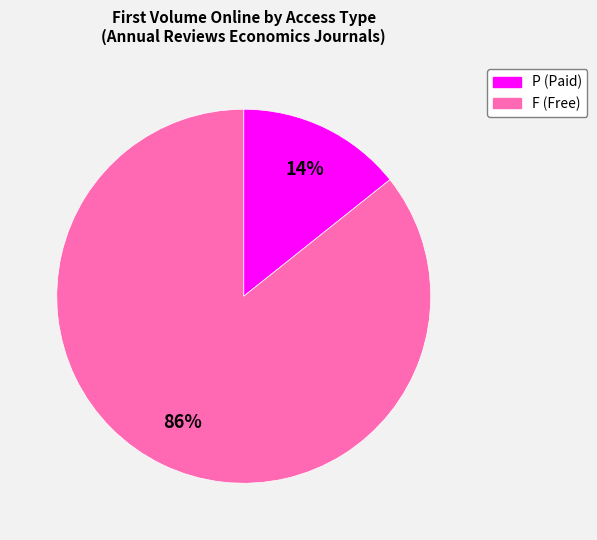

Is there any slice that represents more than half of the pie?

Yes